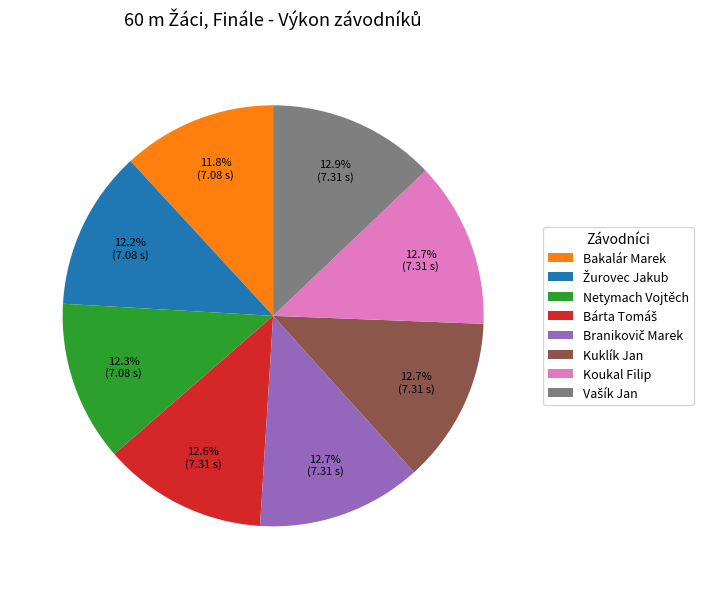

Does any single category account for the majority?

No